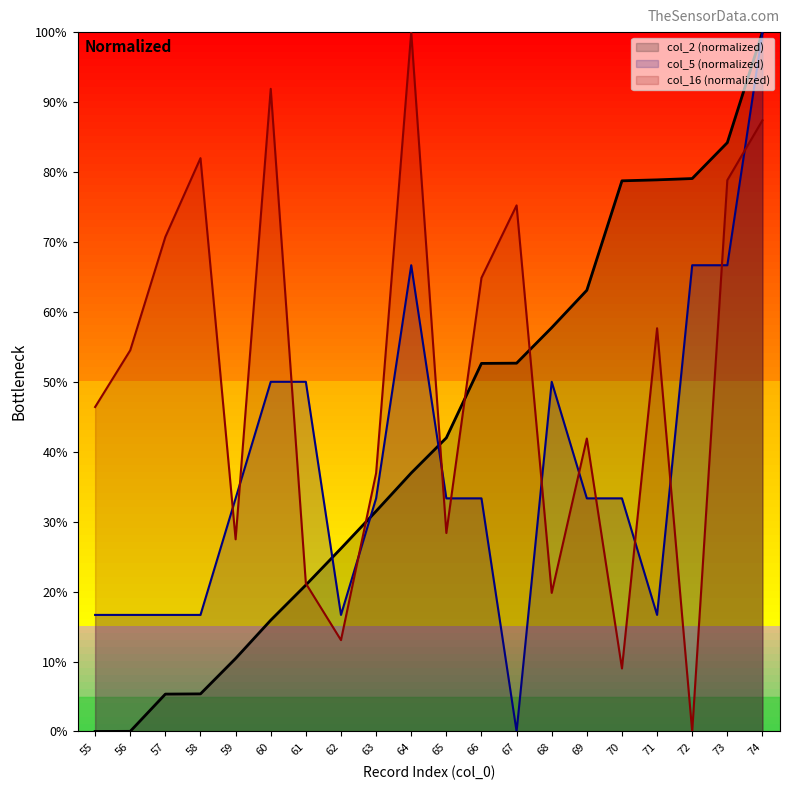

What is the difference between the maximum and second lowest values in the col_16 series?

91.0